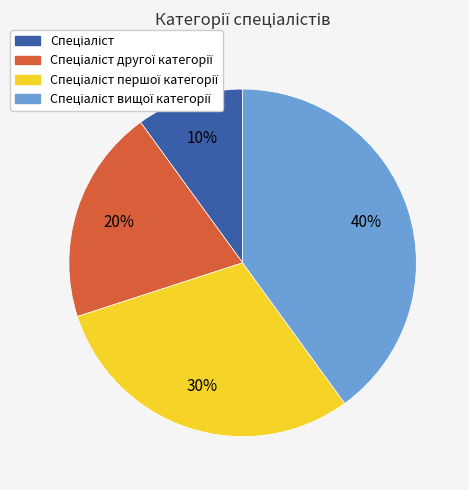

To the nearest percent, what is the average slice percentage?

25%